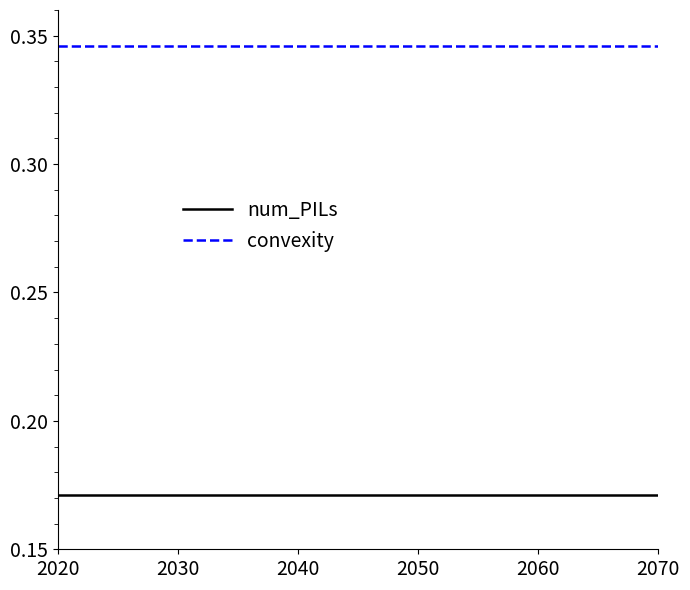

True or false: convexity and num_PILs intersect in this chart.

False